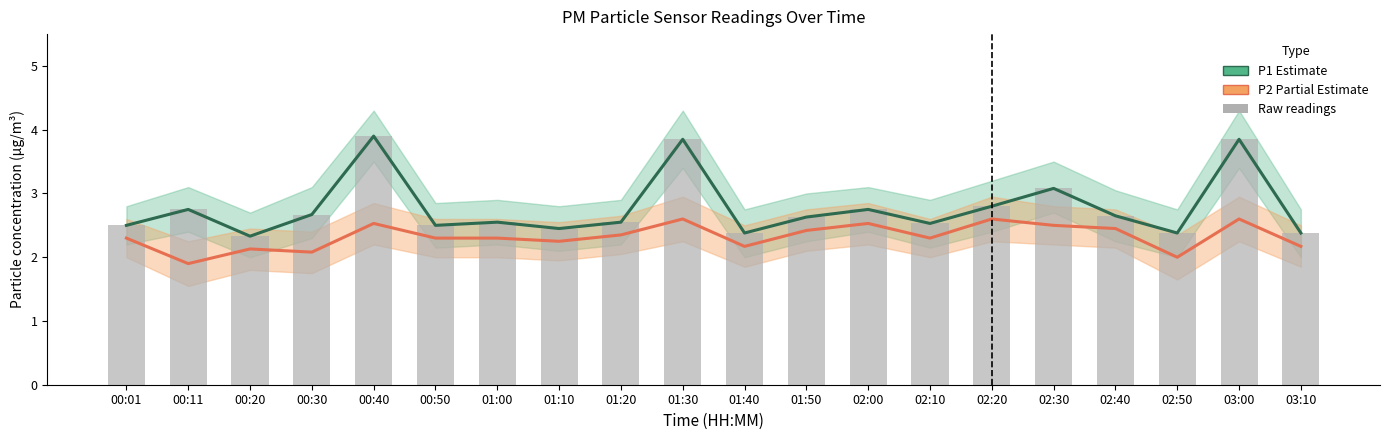

Reading left to right, list all the values displayed in this chart.

P1 (PM10): 2.5	2.8	2.3	2.7	3.9	2.5	2.5	2.5	2.5	3.9	2.4	2.6	2.8	2.5	2.8	3.1	2.6	2.4	3.9	2.4
P2 (PM2.5): 2.3	1.9	2.1	2.1	2.5	2.3	2.3	2.2	2.4	2.6	2.2	2.4	2.5	2.3	2.6	2.5	2.5	2.0	2.6	2.2
Raw P1 readings: 2.5	2.8	2.3	2.7	3.9	2.5	2.5	2.5	2.5	3.9	2.4	2.6	2.8	2.5	2.8	3.1	2.6	2.4	3.9	2.4